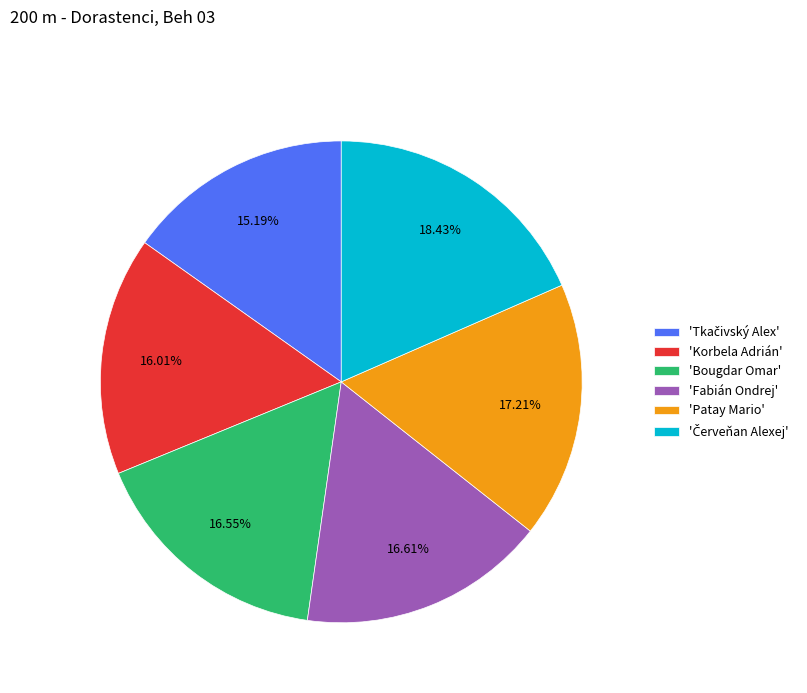

How many segments does this pie chart have?

6